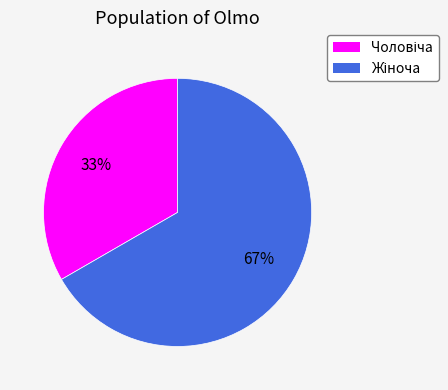

To the nearest percent, what is the average slice percentage?

50%